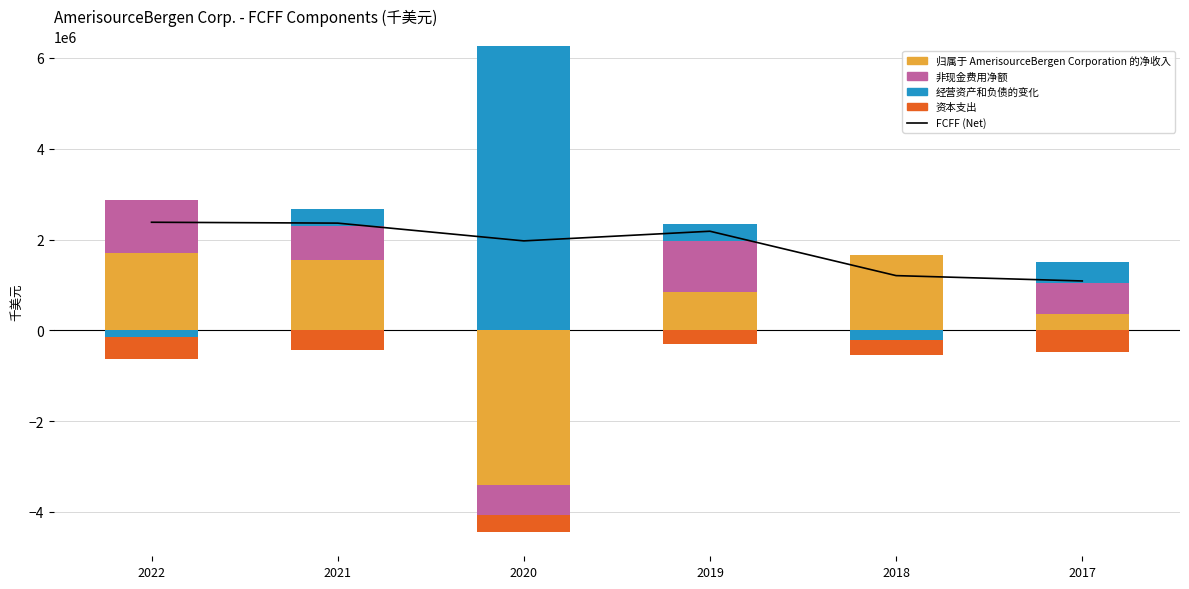

At which label does 非现金费用净额 reach its peak?

2022